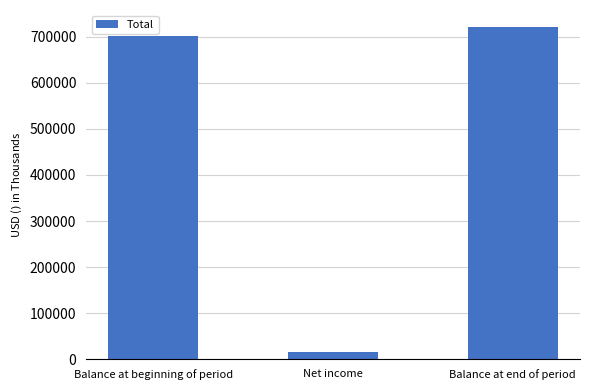

Rank the categories by value from lowest to highest.

Net income, Balance at beginning of period, Balance at end of period